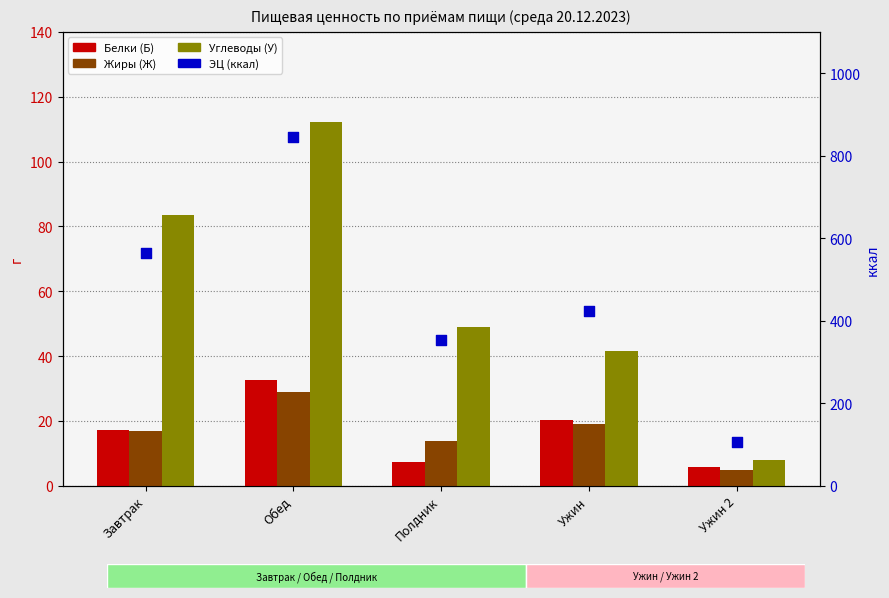

Which series has the largest Y range (max minus min)?

ЭЦ (ккал)